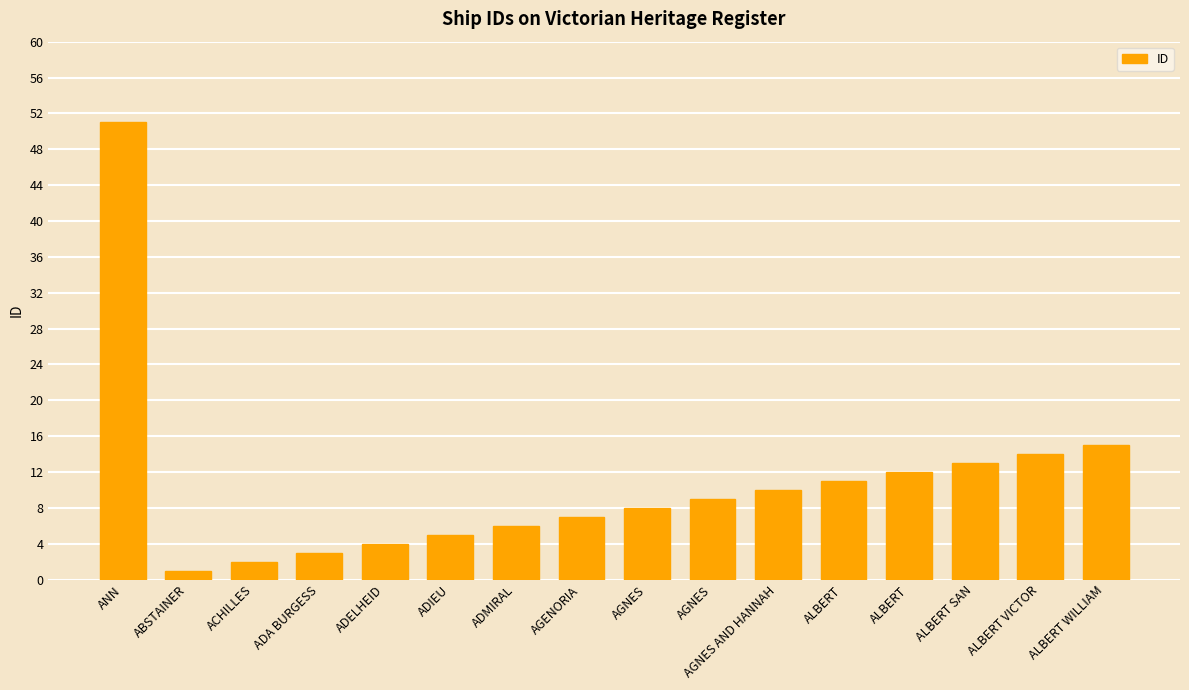

At which label is the value closest to 26?

ALBERT WILLIAM